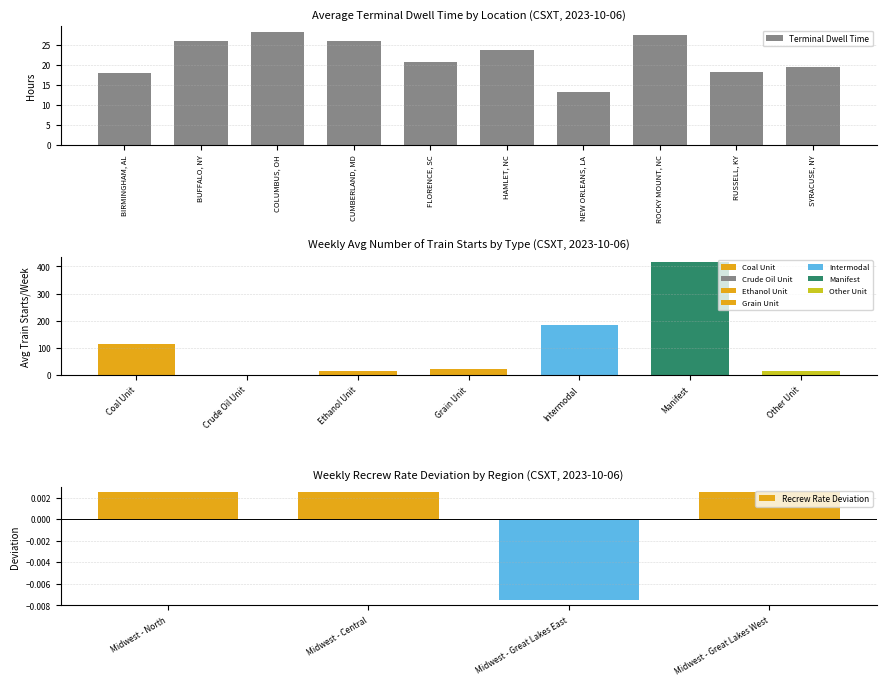

Is it true that the value at FLORENCE, SC is 10.5?

False